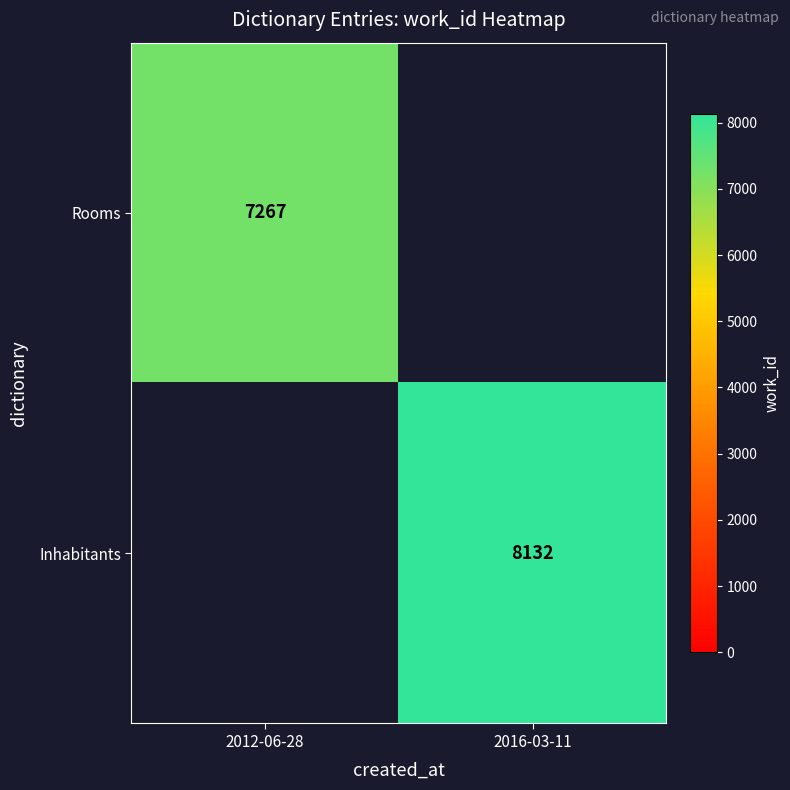

Is the value of Rooms at 2012-06-28 greater than the value of Inhabitants at 2016-03-11?

No